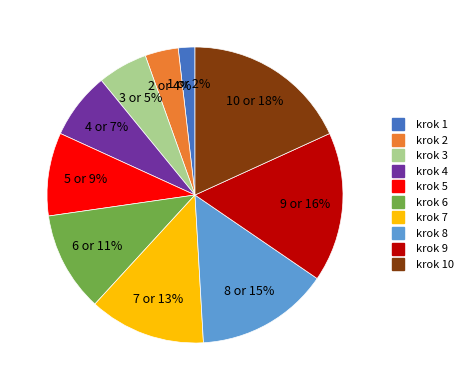

To the nearest percent, what is the average slice percentage?

10%